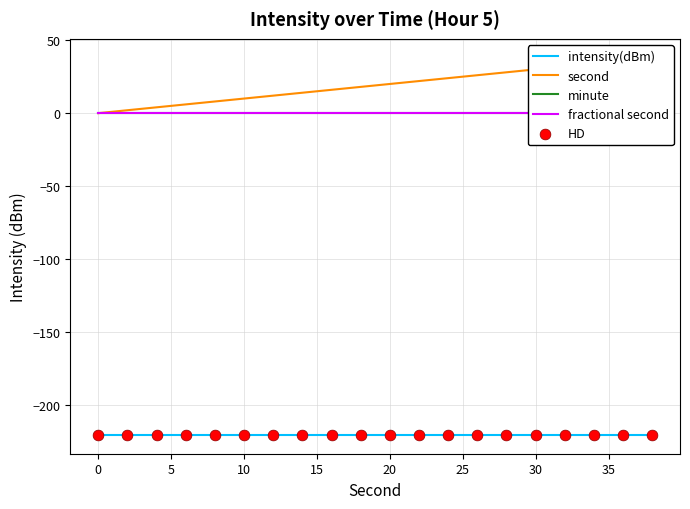

Which series has the largest total across all categories?

second